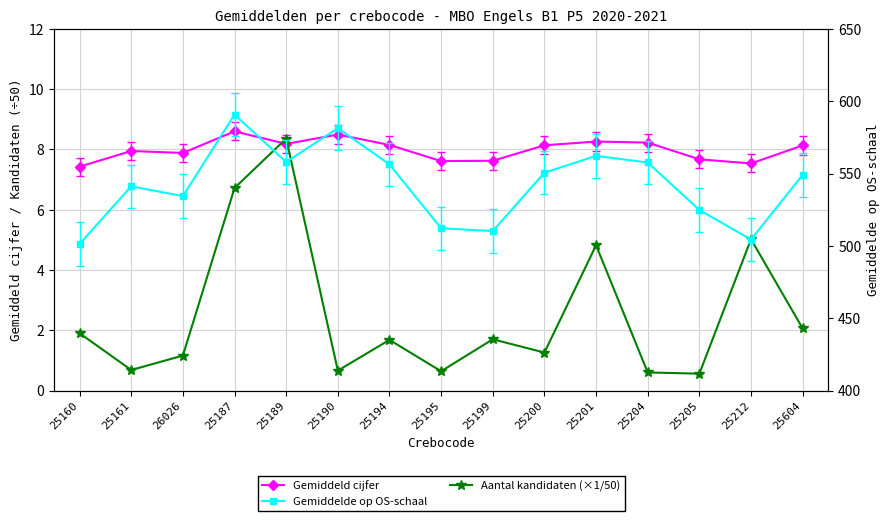

What is the maximum value shown in the chart?

590.7